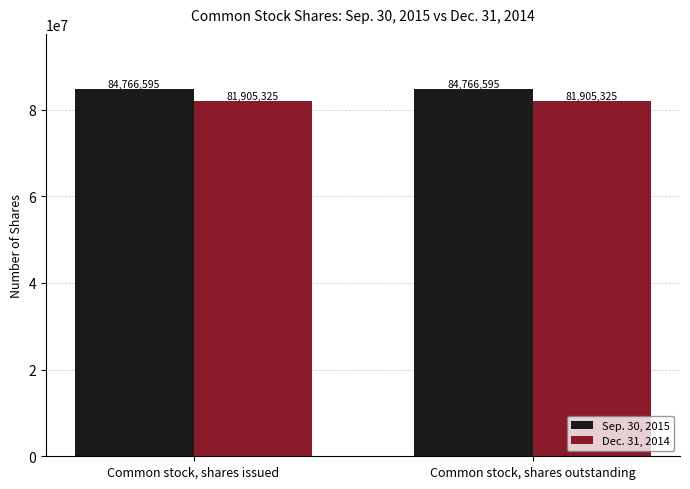

What is the lowest value of the Sep. 30, 2015 series?

84766595